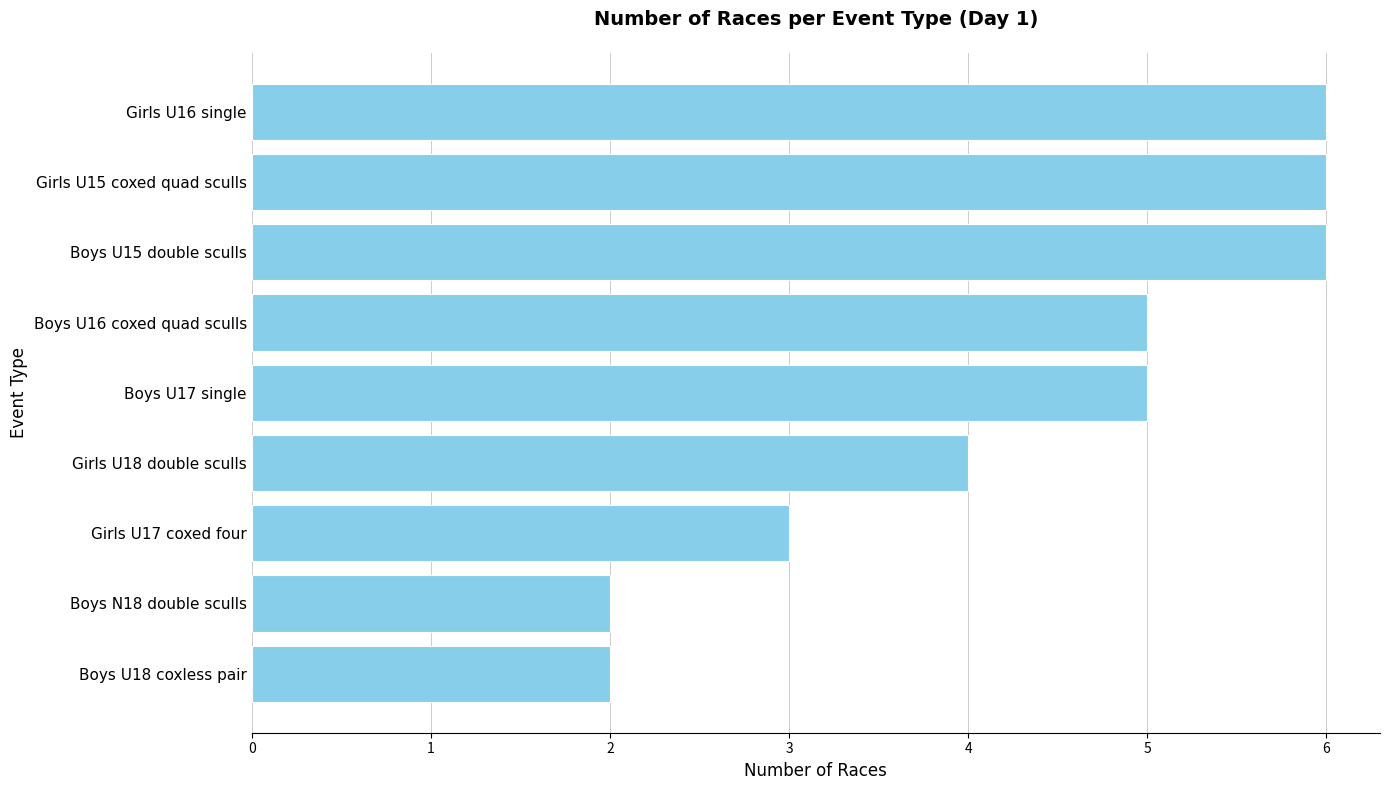

What is the minimum value shown in the chart?

2